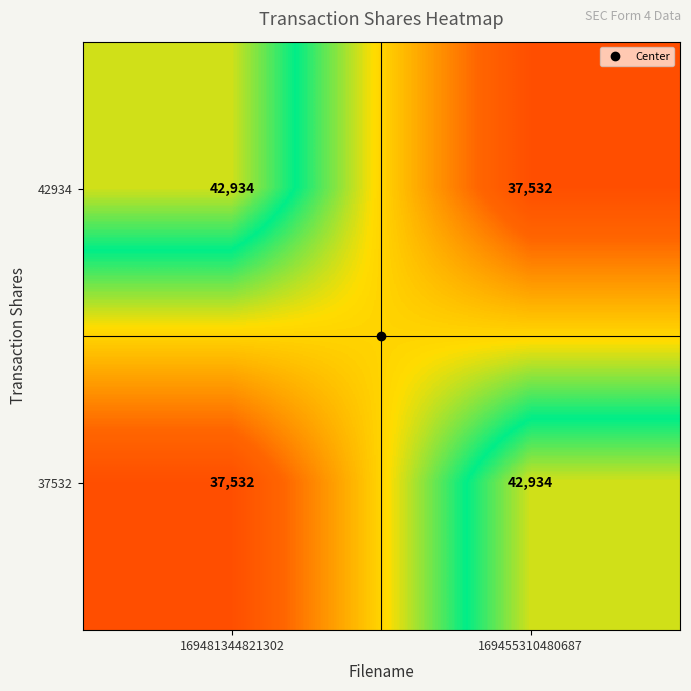

What is the approximate value of 37532 at 169455310480687, to the nearest 100?

42900